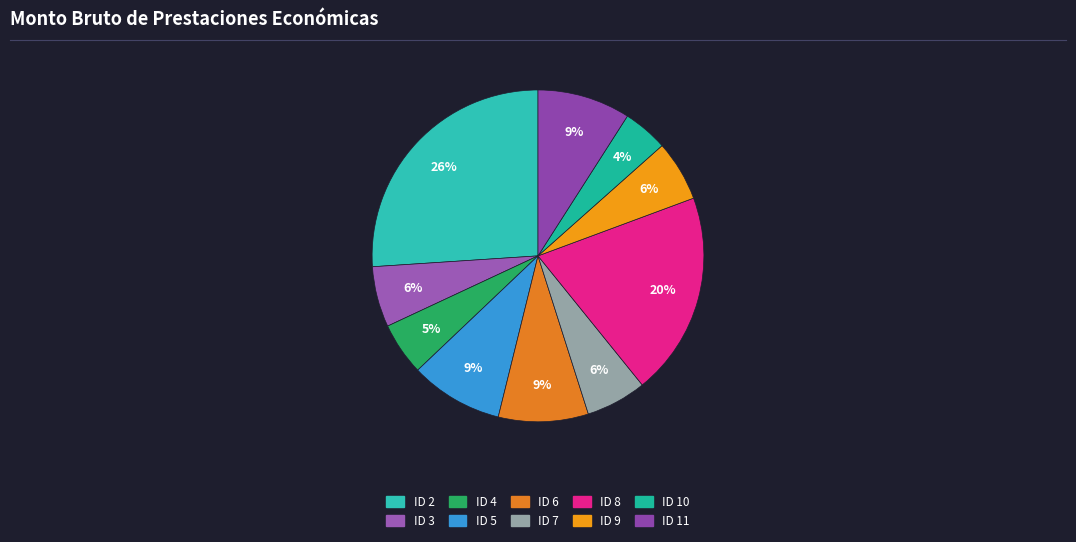

What percentage is NOT represented by ID 2?

74.0%